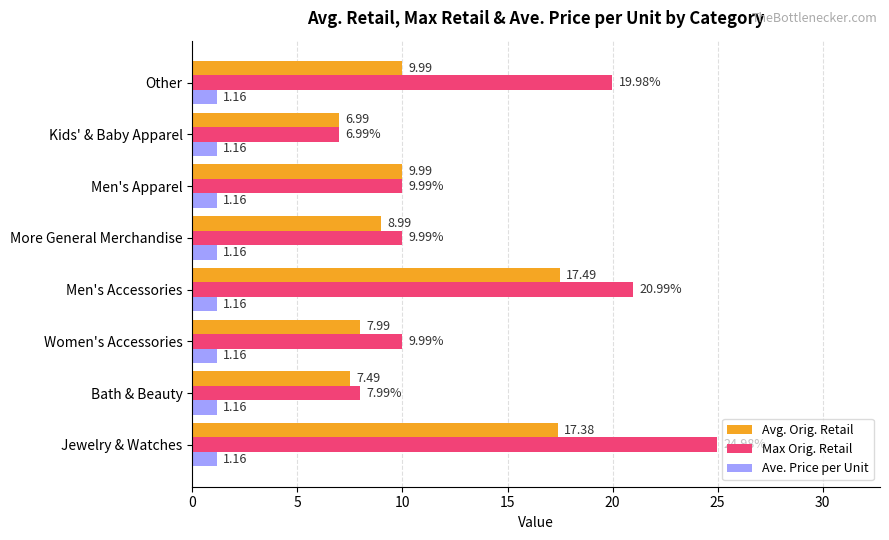

At how many categories does at least one series exceed 17?

3